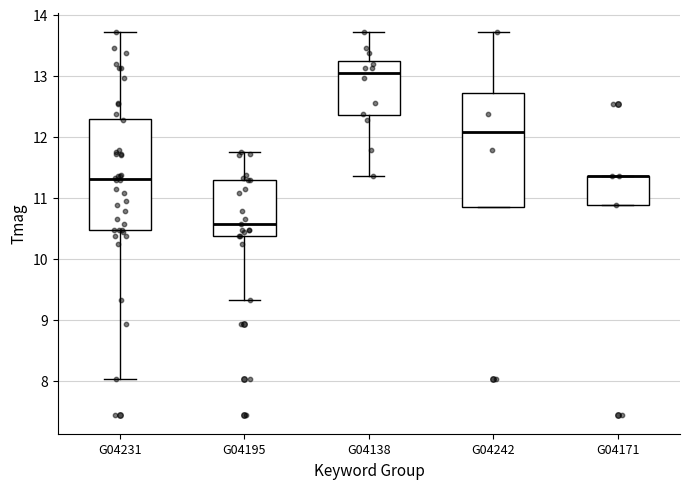

Reading left to right, read every box against the y-axis: the position of its median line, the range the box covers, and the ends of its whiskers. The values are not printed on the chart, so give them approximately, as read against the axis.

G04231: median 11.3, box 10.5 to 12.3, whiskers 8.0 to 13.7
G04195: median 10.6, box 10.4 to 11.3, whiskers 9.3 to 11.8
G04138: median 13.0, box 12.4 to 13.2, whiskers 11.4 to 13.7
G04242: median 12.1, box 10.9 to 12.7, whiskers 10.9 to 13.7
G04171: median 11.4 (drawn on the box's upper edge), box 10.9 to 11.4, whiskers 10.9 to 11.4